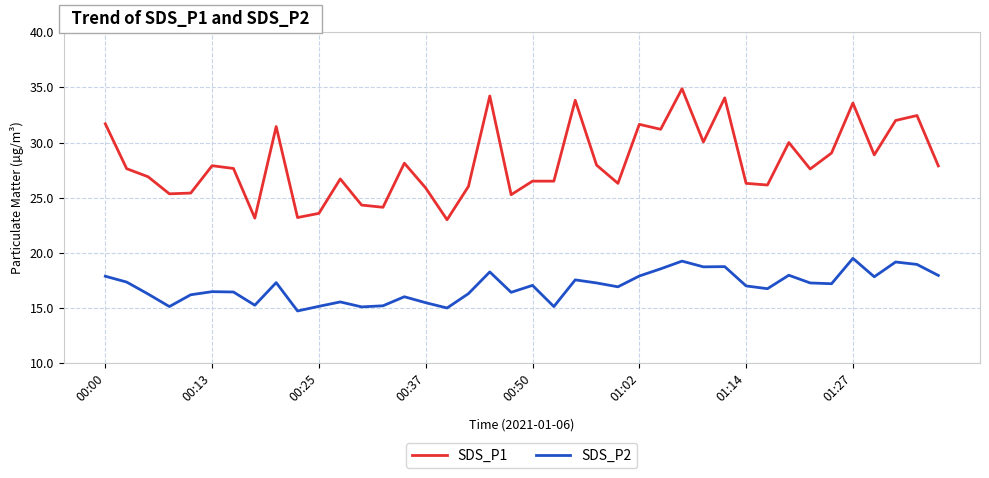

What is the minimum value for SDS_P1?

23.0